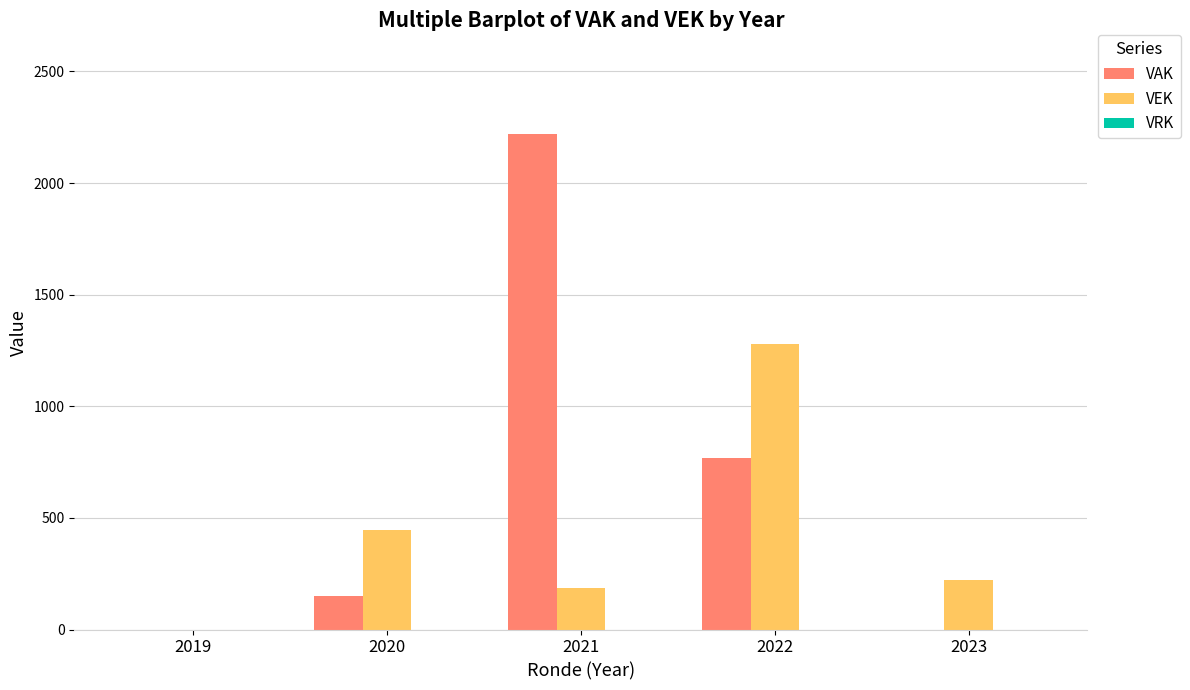

What is the approximate value of VEK at 2022?

1278